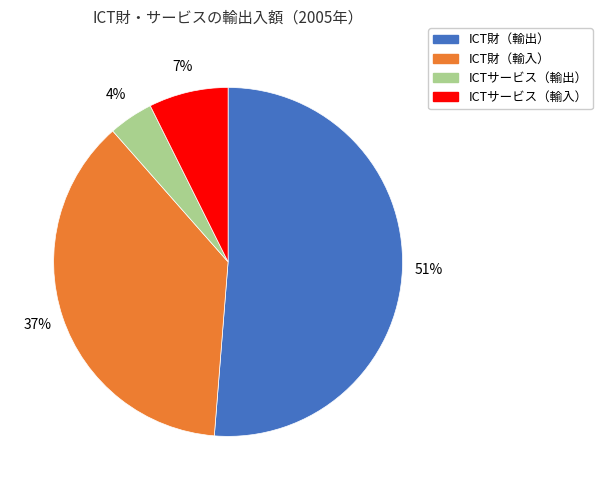

Which category has the smallest portion of the pie?

ICTサービス（輸出）